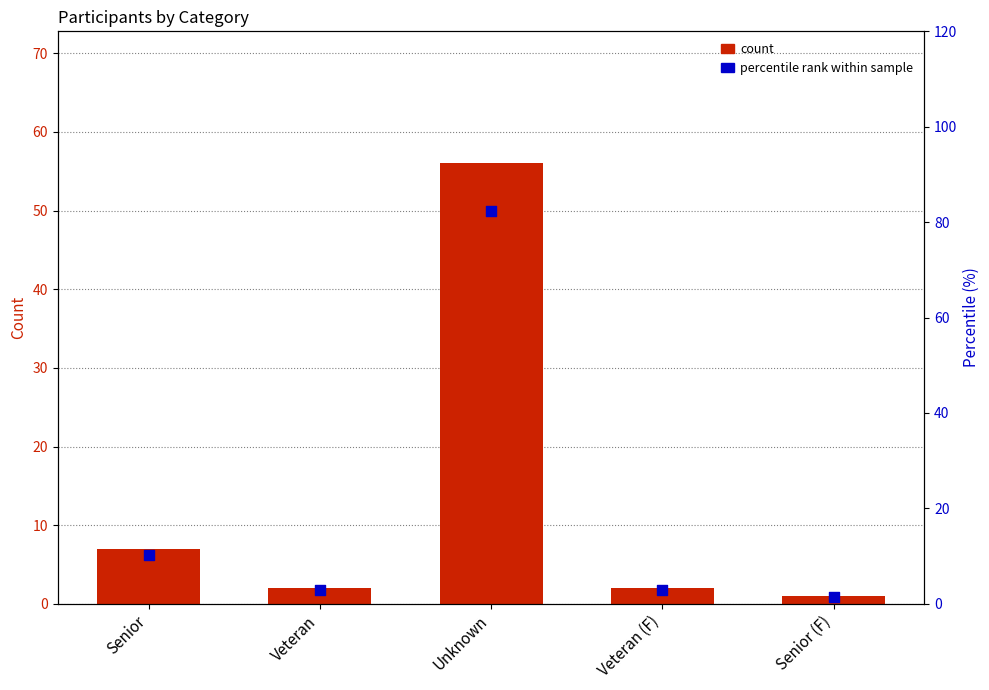

Which series reaches the maximum Y coordinate?

percentile rank